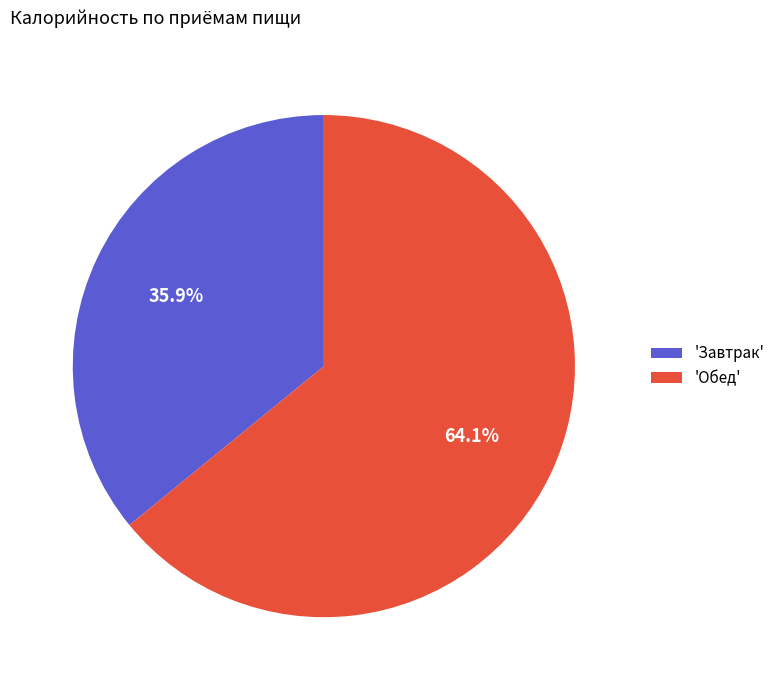

Approximately how many times larger is the value at 'Обед' compared to 'Завтрак'?

1.8